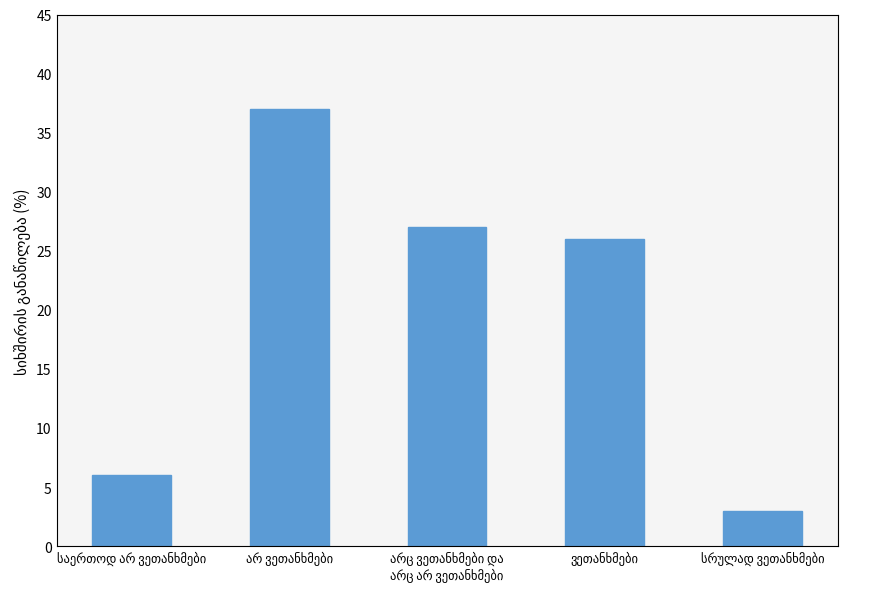

What is the smallest value displayed?

3